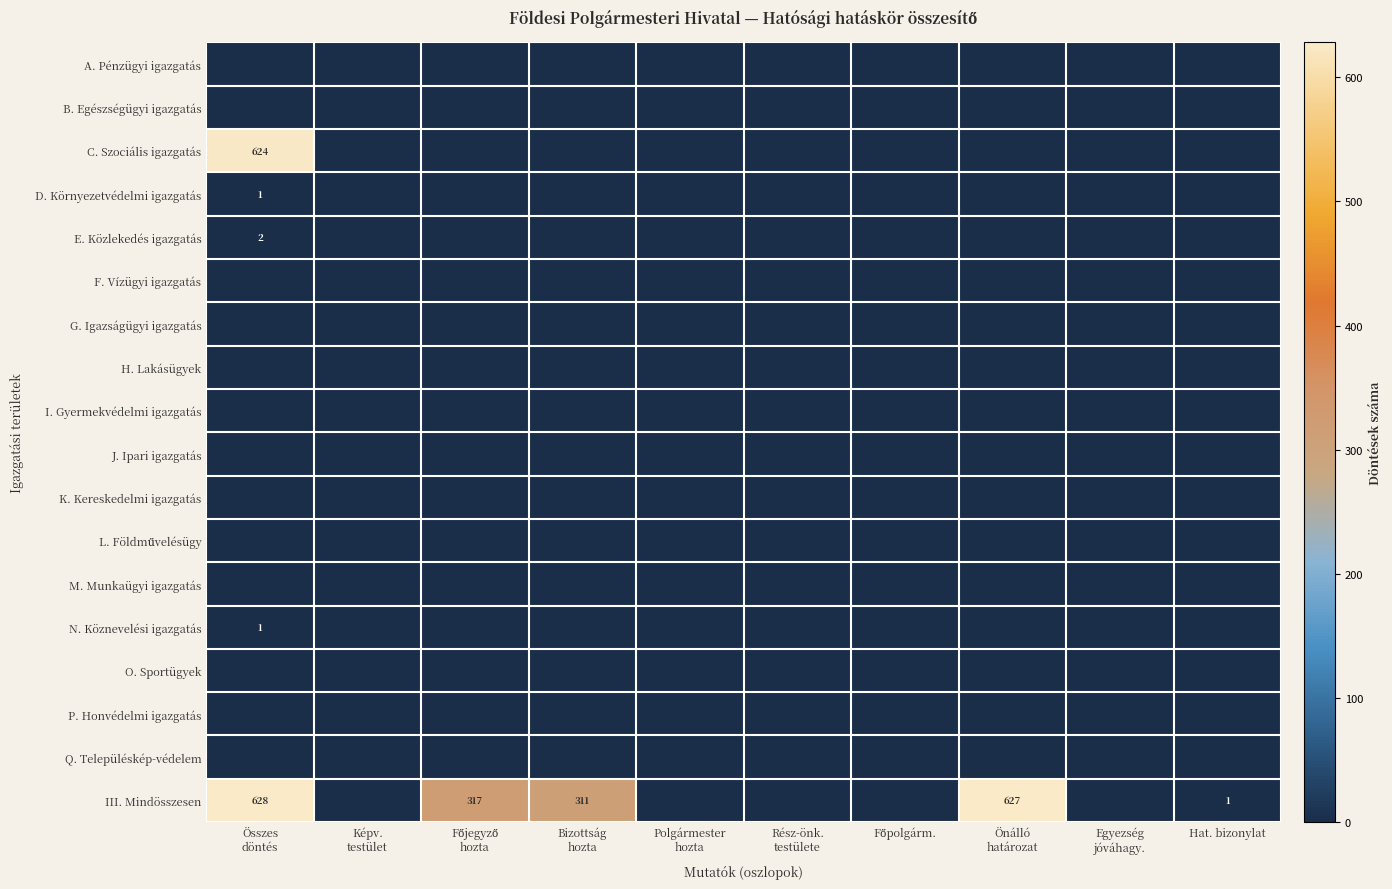

At which label is H. Lakásügyek closest to 0?

Összes döntés